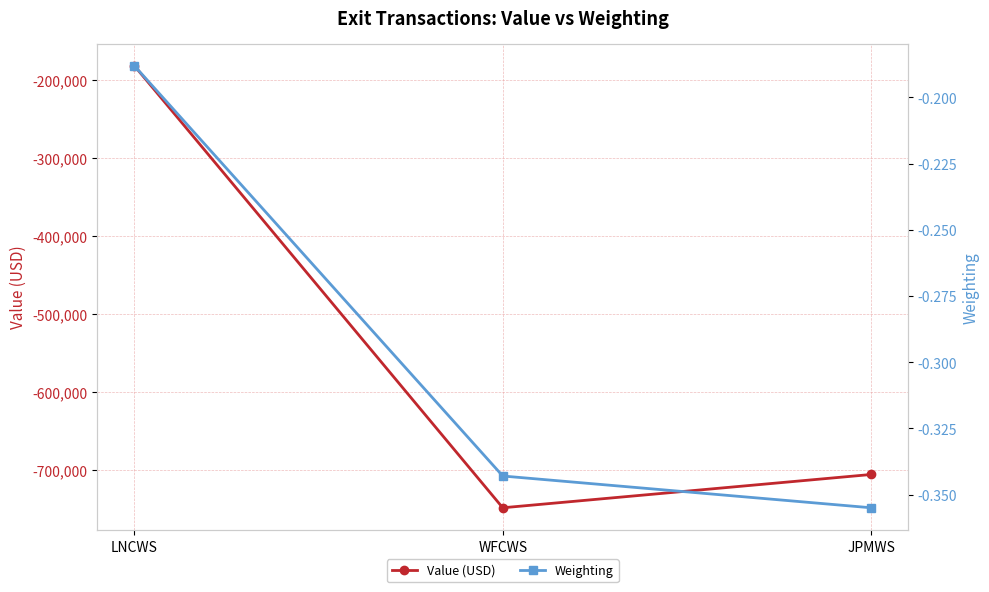

At which category is the sum across all series the highest?

LNCWS